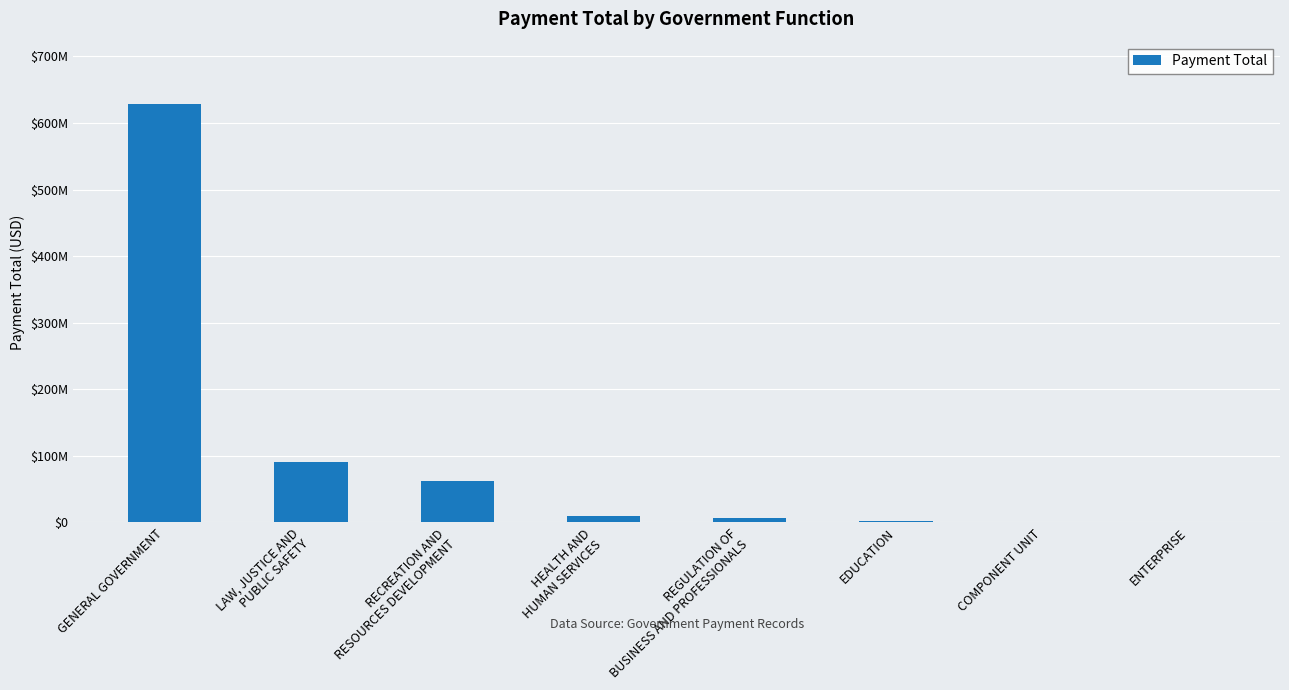

Are the bars horizontal?

No